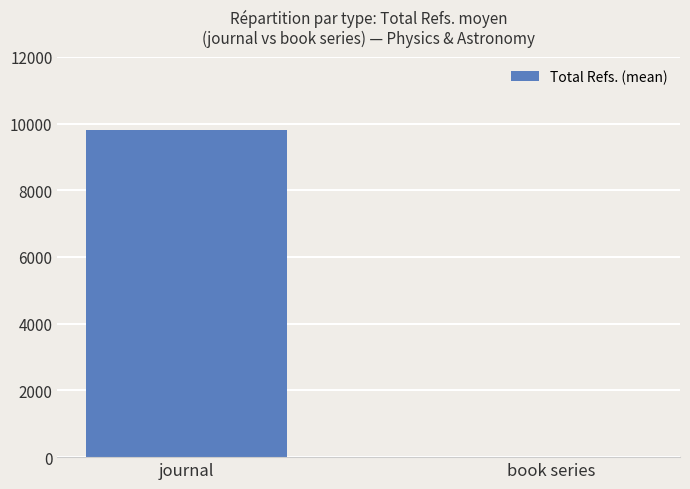

At which label is the value closest to 4904?

book series